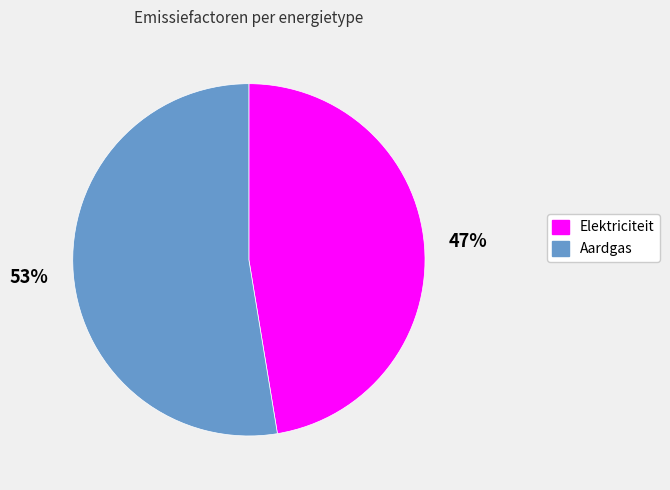

The Elektriciteit slice represents 34% of the pie. True or false?

False